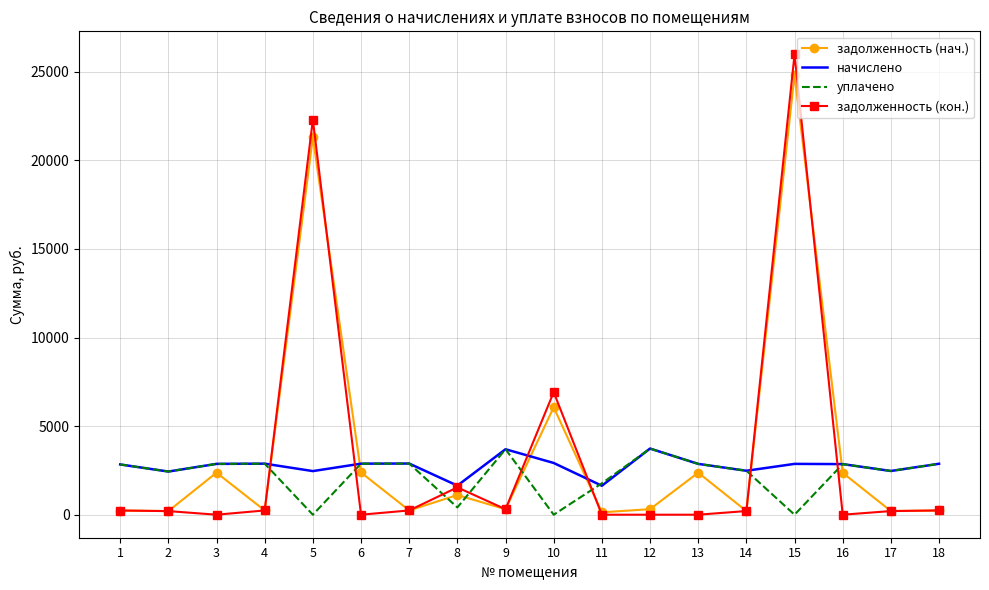

True or false: уплачено has a value of 2855.6 at 16.

True